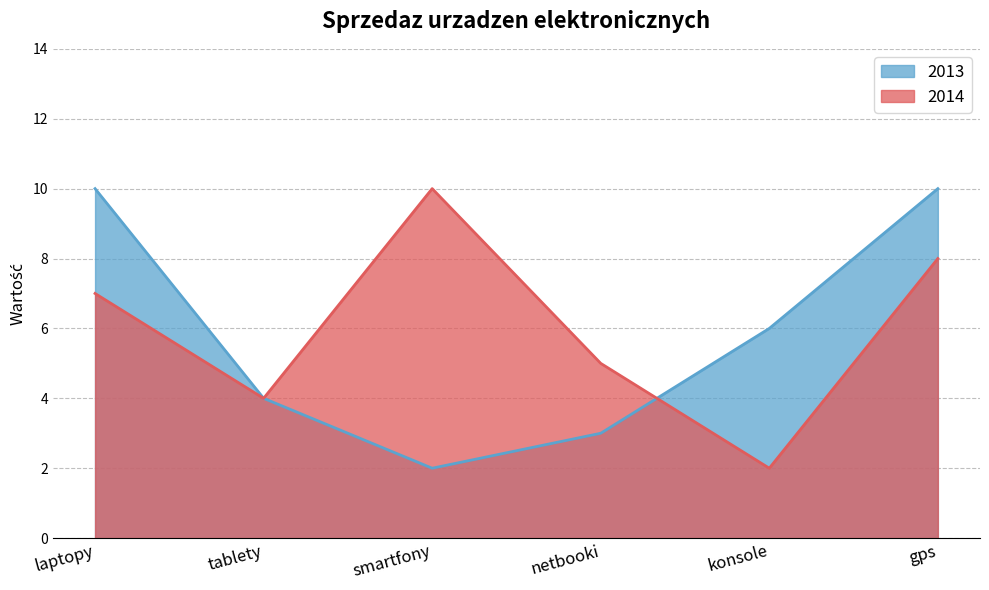

Where do 2014 and 2013 first cross each other?

netbooki and konsole